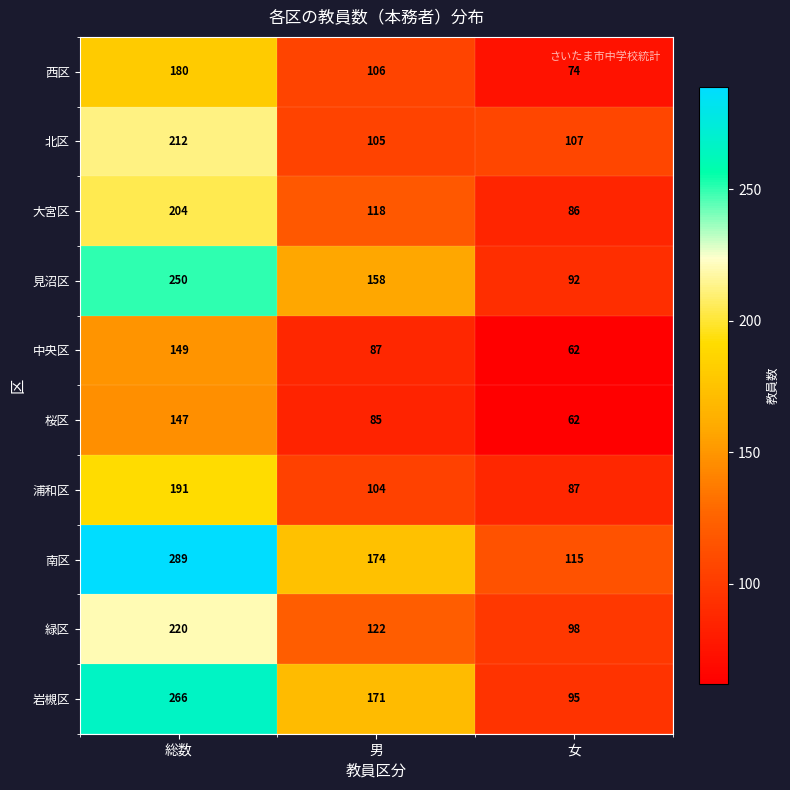

Reading left to right, what are all the values shown in this chart?

西区: 180	106	74
北区: 212	105	107
大宮区: 204	118	86
見沼区: 250	158	92
中央区: 149	87	62
桜区: 147	85	62
浦和区: 191	104	87
南区: 289	174	115
緑区: 220	122	98
岩槻区: 266	171	95